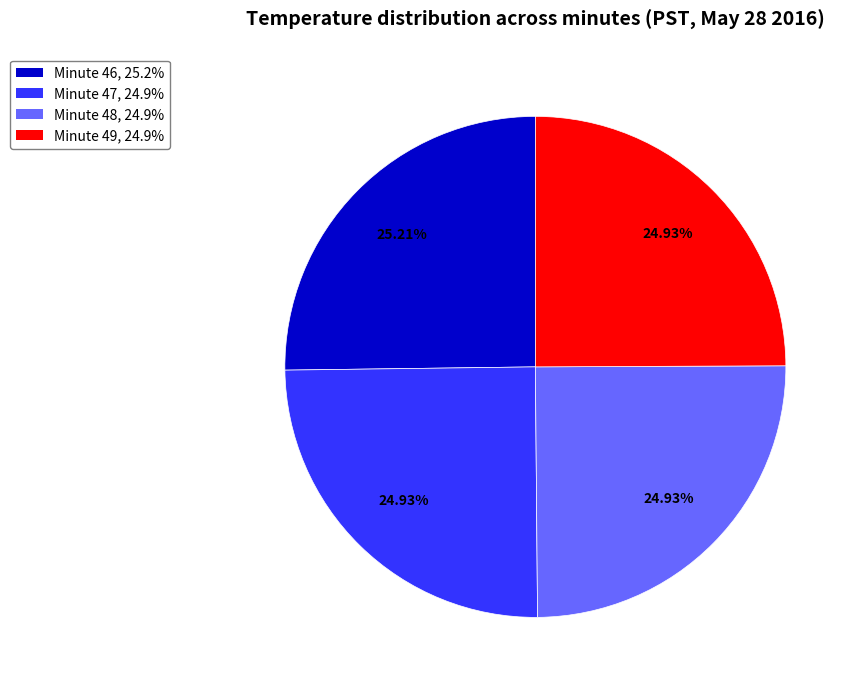

Does any single category account for the majority?

No